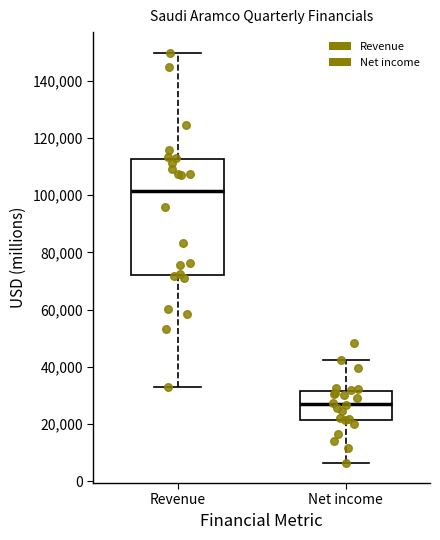

Which box is the tallest, from its lower edge to its upper edge?

Revenue